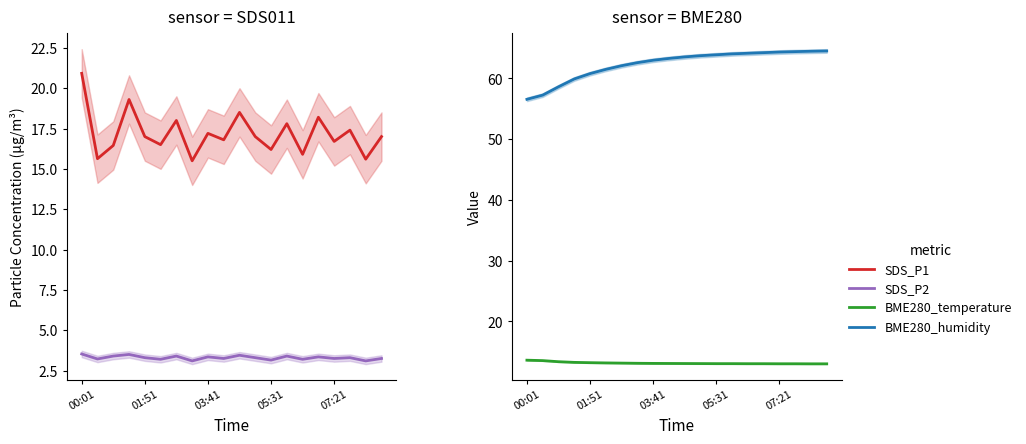

Reading right to left, extract all data points from this chart.

SDS_P1: 17.0	15.6	17.4	16.7	18.2	15.9	17.8	16.2	17.0	18.5	16.8	17.2	15.5	18.0	16.5	17.0	19.3	16.4	15.6	20.9
SDS_P2: 3.2	3.1	3.3	3.2	3.4	3.2	3.4	3.1	3.3	3.5	3.2	3.4	3.1	3.4	3.2	3.3	3.5	3.4	3.2	3.5
BME280_temperature: 13.0	13.0	13.0	13.0	13.1	13.1	13.1	13.1	13.1	13.1	13.1	13.1	13.1	13.2	13.2	13.2	13.3	13.4	13.6	13.6
BME280_humidity: 64.5	64.5	64.4	64.3	64.2	64.2	64.0	63.9	63.8	63.5	63.3	63.0	62.6	62.1	61.5	60.8	59.9	58.6	57.3	56.6